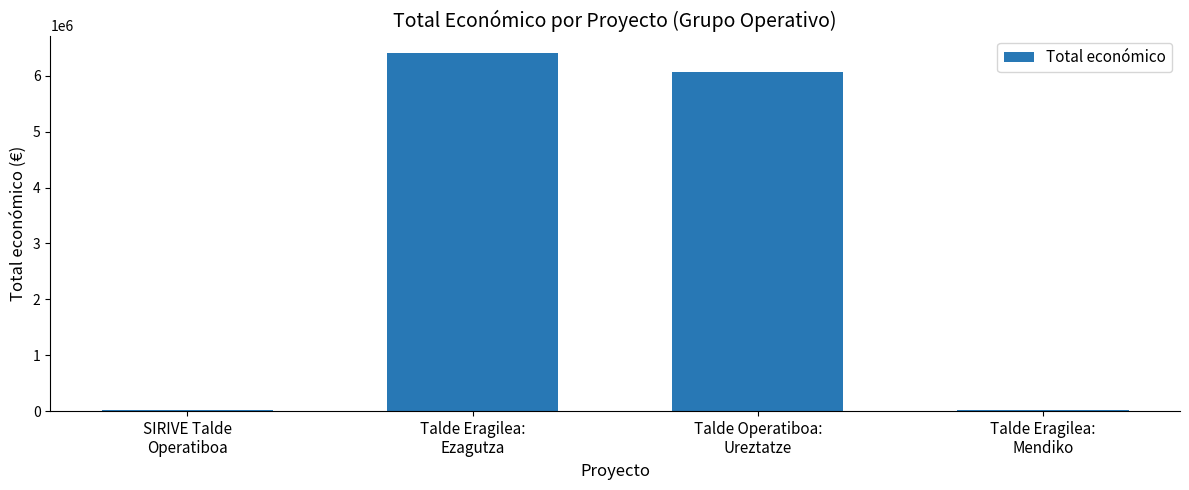

At which label does the data first exceed 6062169?

Talde Eragilea:
Ezagutza